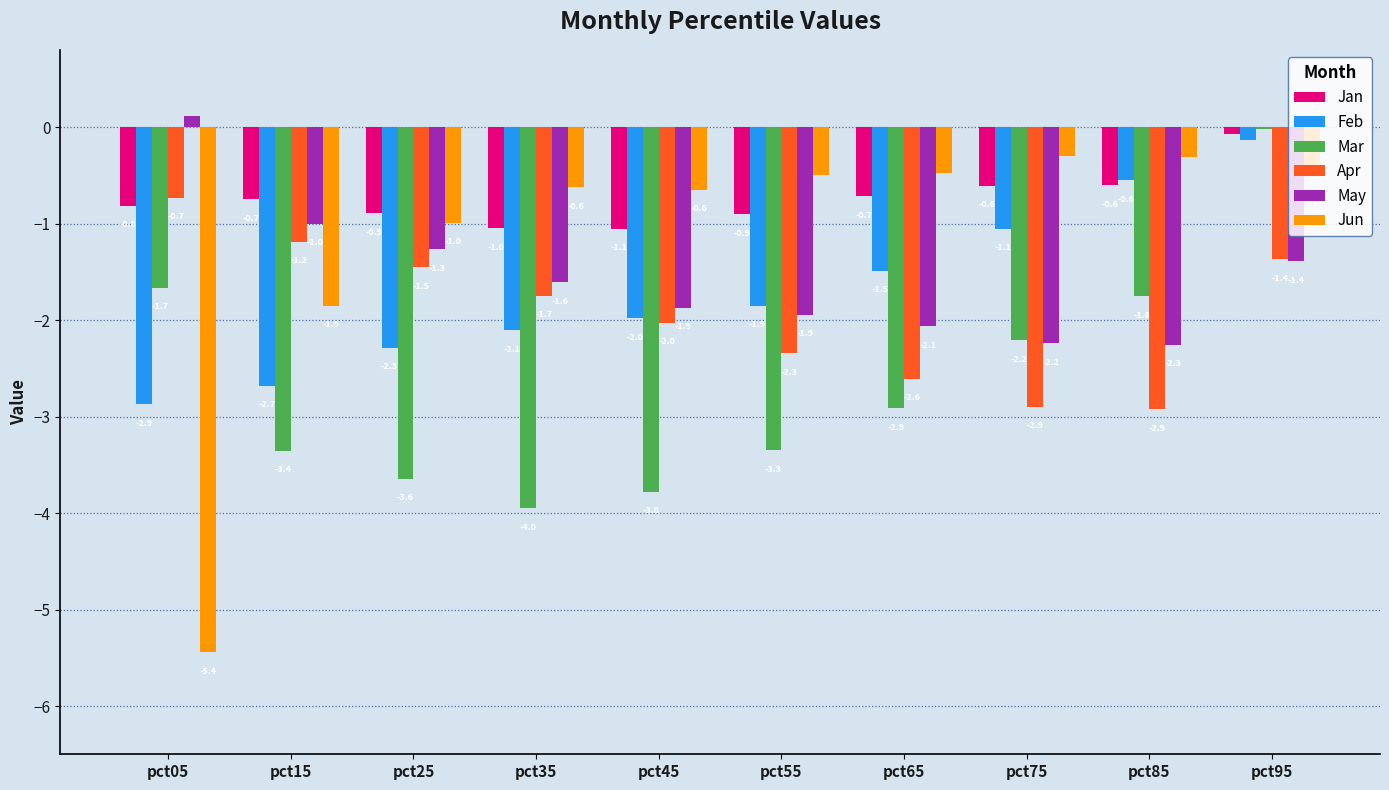

At which category does the chart reach its minimum across all series?

pct05